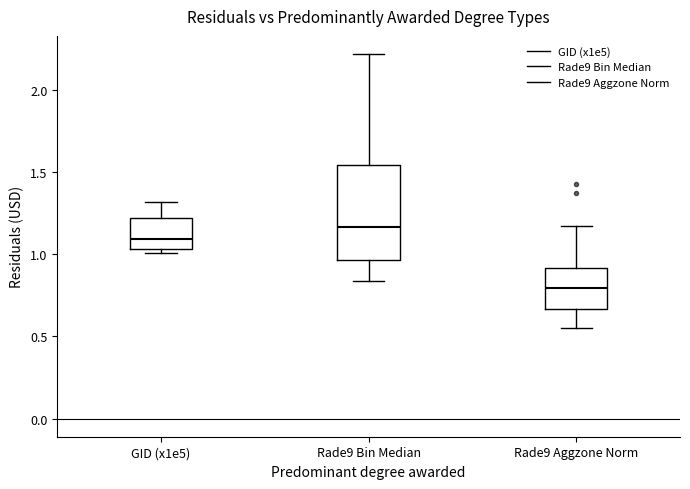

Where does the median line of the box for Rade9 Bin Median sit on the y-axis? The values are not printed on the chart, so give them approximately, as read against the axis.

1.15